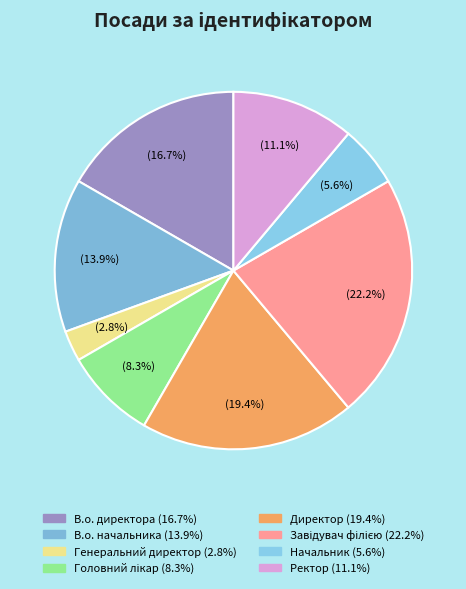

Which category has the smallest portion of the pie?

Генеральний директор